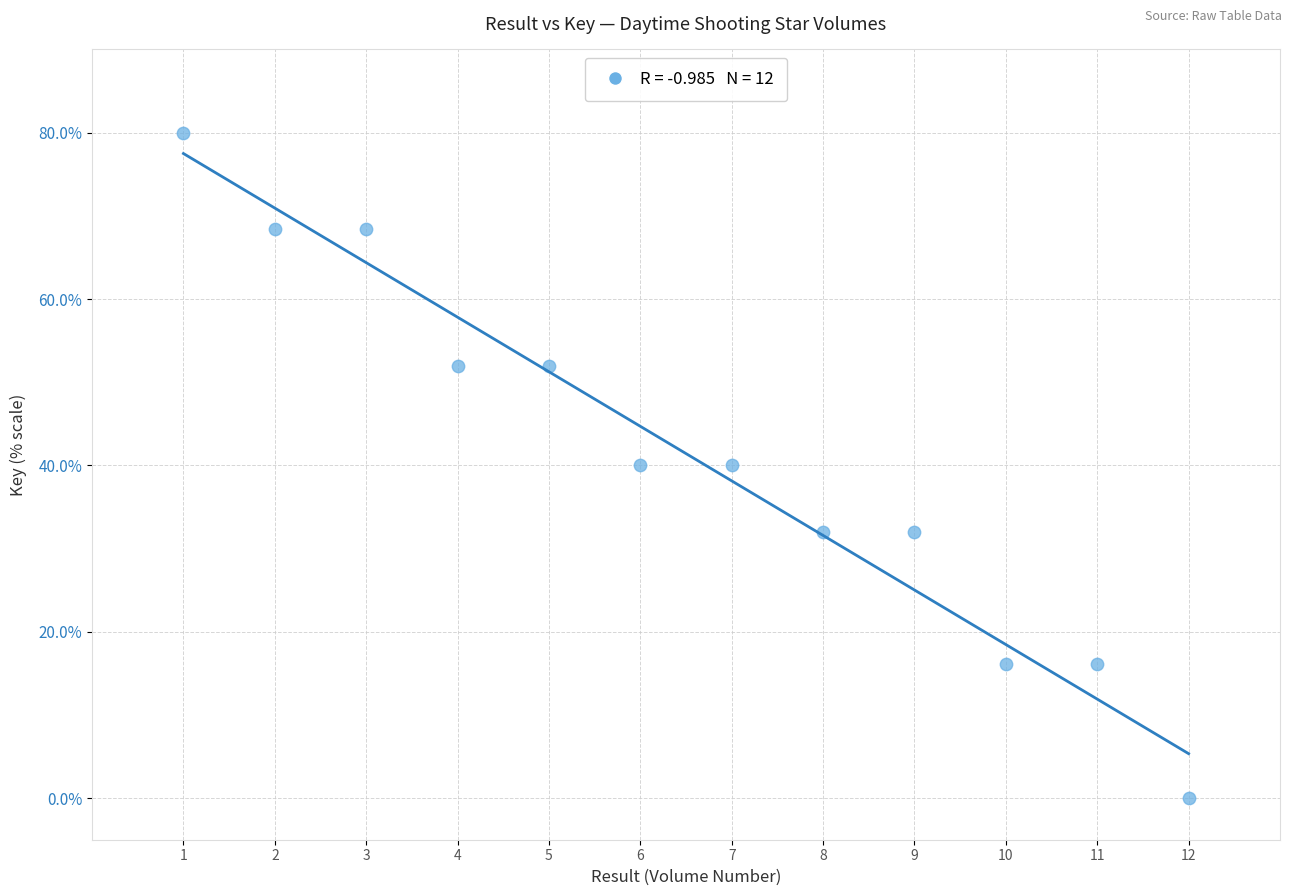

What is the average X value?

6.5